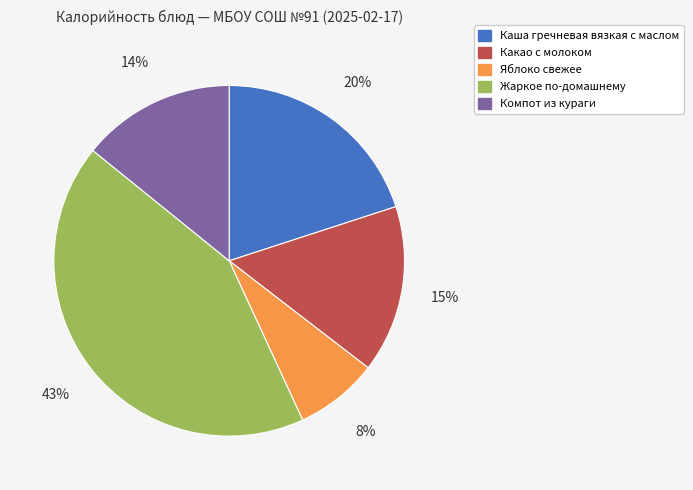

Which category has the biggest portion of the pie?

Жаркое по-домашнему